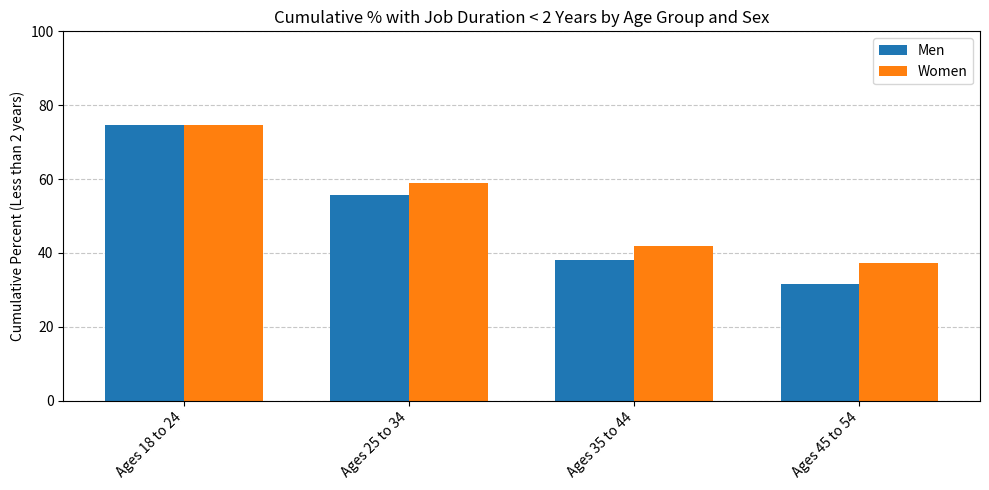

How many data points in Men are less than 55?

2